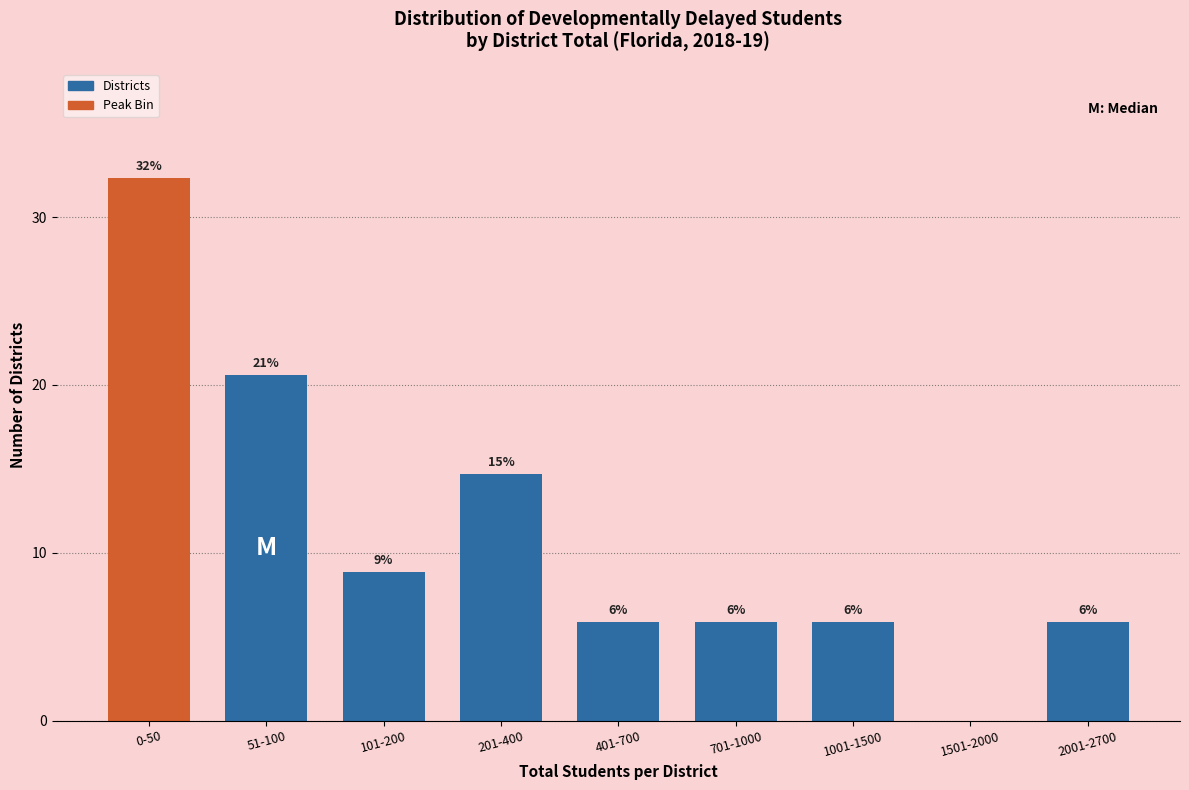

Are the bars horizontal?

No